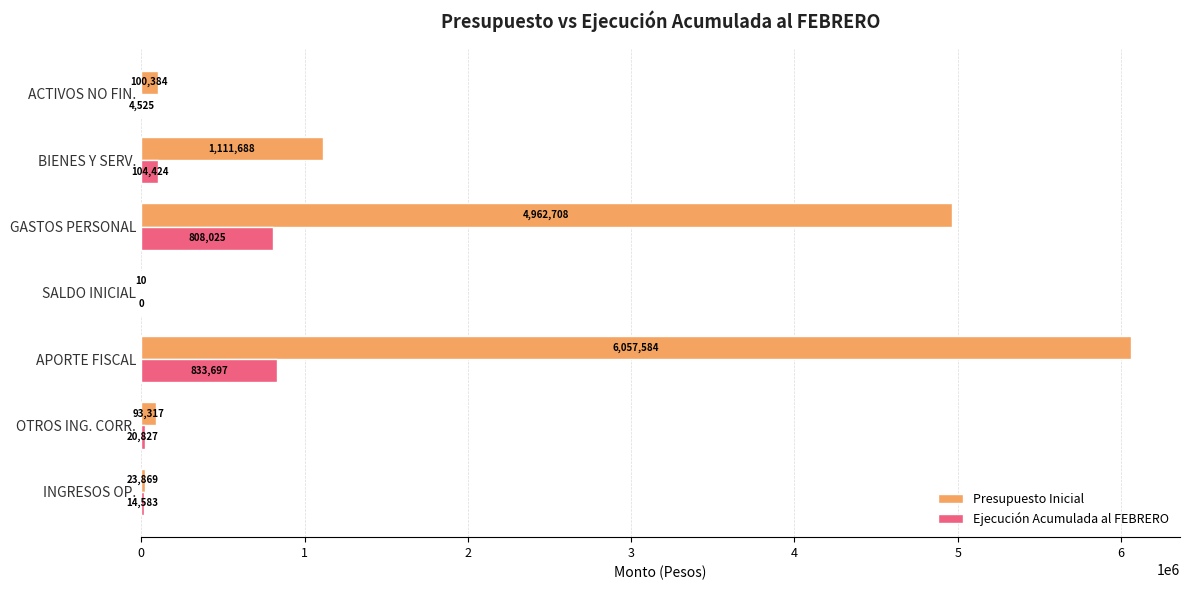

Where is Presupuesto Inicial nearest to the value 3028797?

BIENES Y SERV.